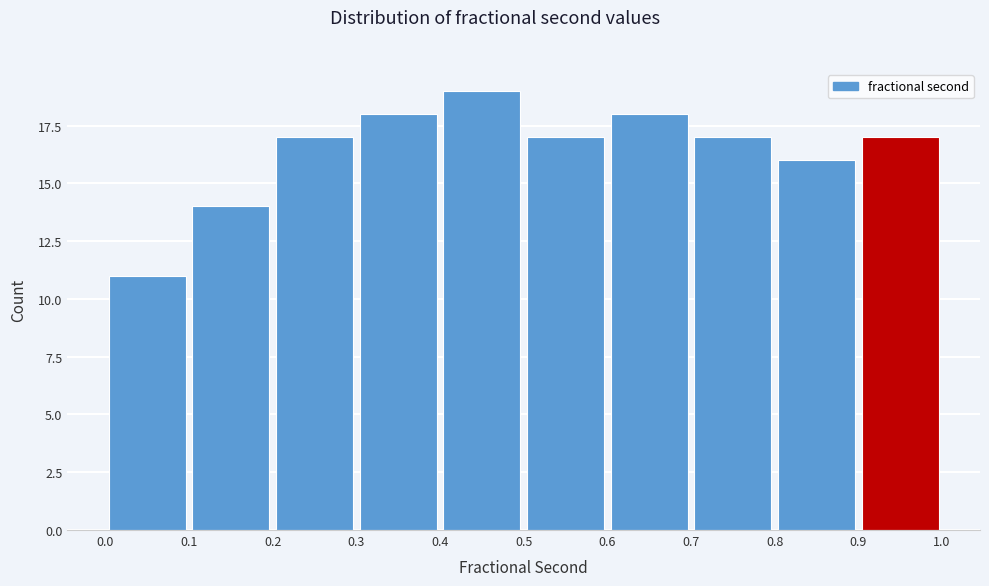

Reading left to right, transcribe this chart: for each bar, give the range it covers on the x-axis and its height. The values are not printed on the chart, so give them approximately, as read against the axis.

0.0 to 0.1: 11
0.1 to 0.2: 14
0.2 to 0.3: 17
0.3 to 0.4: 18
0.4 to 0.5: 19
0.5 to 0.6: 17
0.6 to 0.7: 18
0.7 to 0.8: 17
0.8 to 0.9: 16
0.9 to 1.0: 17